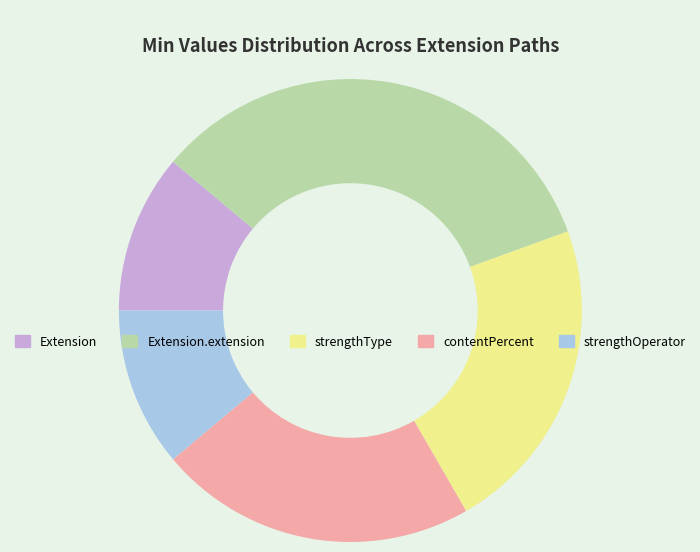

Which has a higher value, Extension or Extension.extension?

Extension.extension